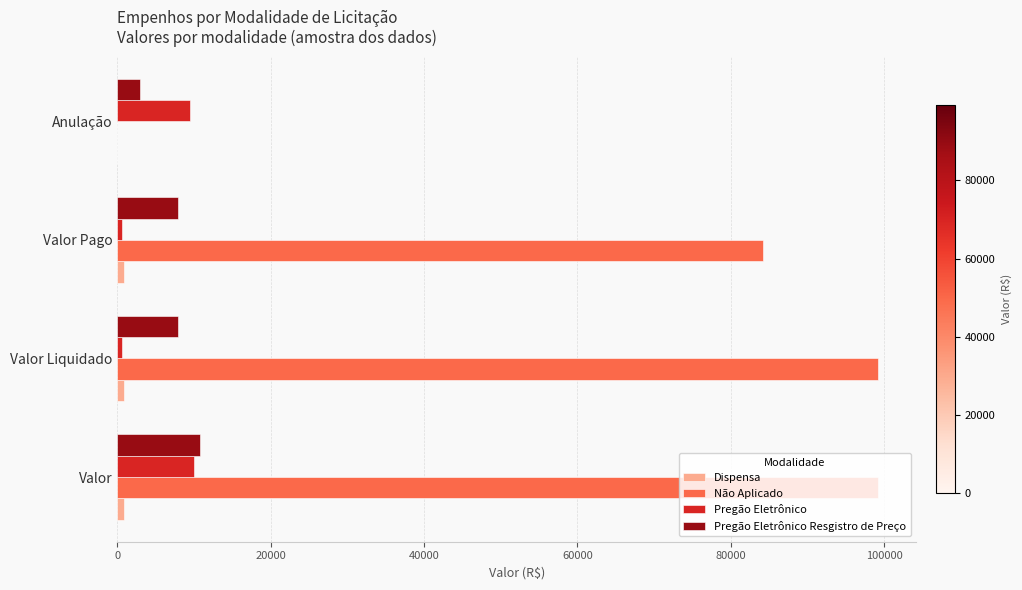

What is the sum of all Não Aplicado values?

282681.6